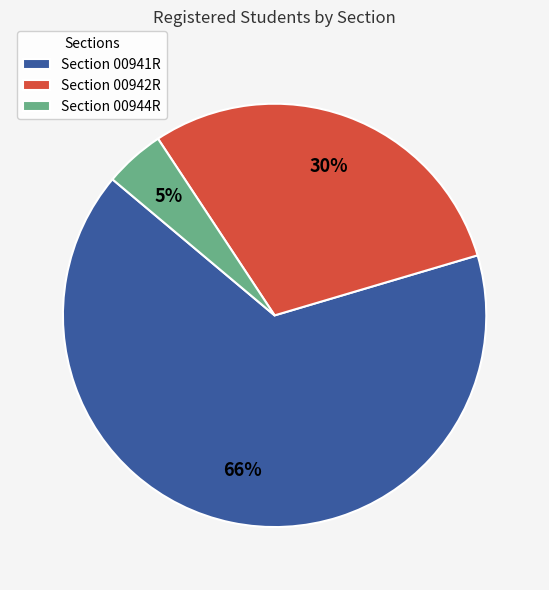

Is it true that Section 00944R is 5% of the pie?

True